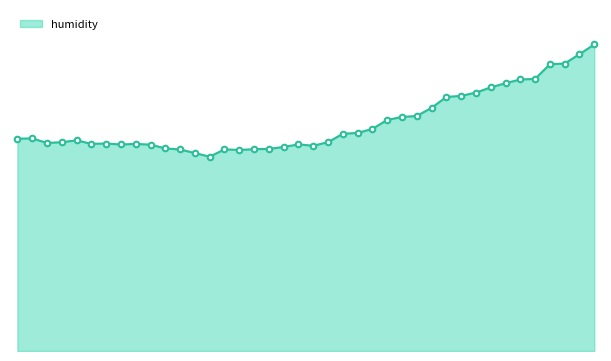

At which category does the chart reach its peak across all series?

01:36